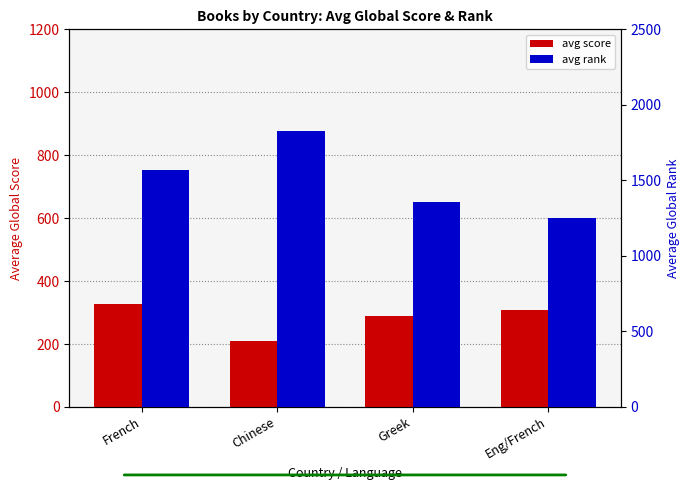

Reading left to right, extract all data points from this chart.

avg score: French=328.0	Chinese=209.7	Greek=288.0	Eng/French=308.0
avg rank: French=1569.5	Chinese=1828.7	Greek=1354.0	Eng/French=1253.0